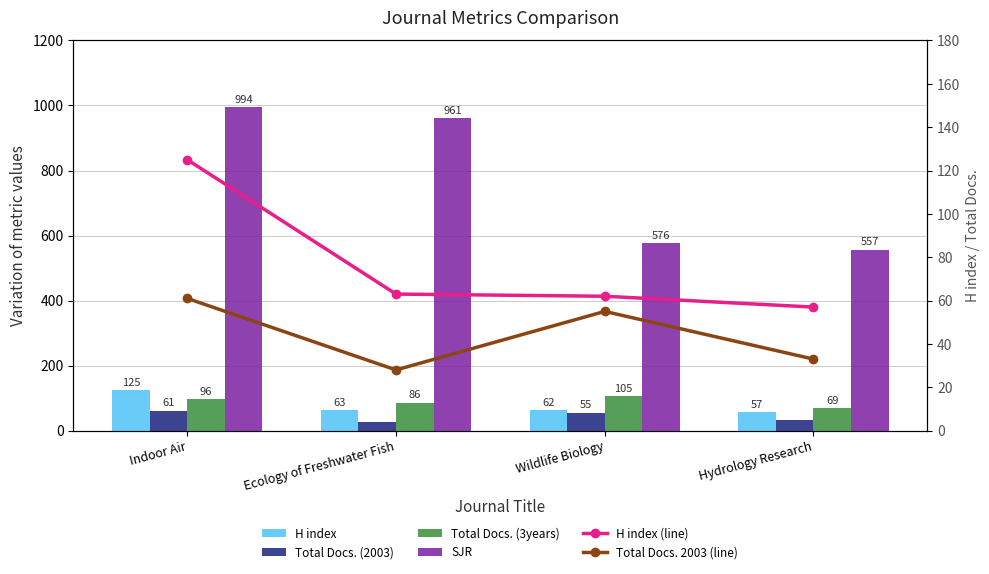

How many distinct data groups are displayed?

6